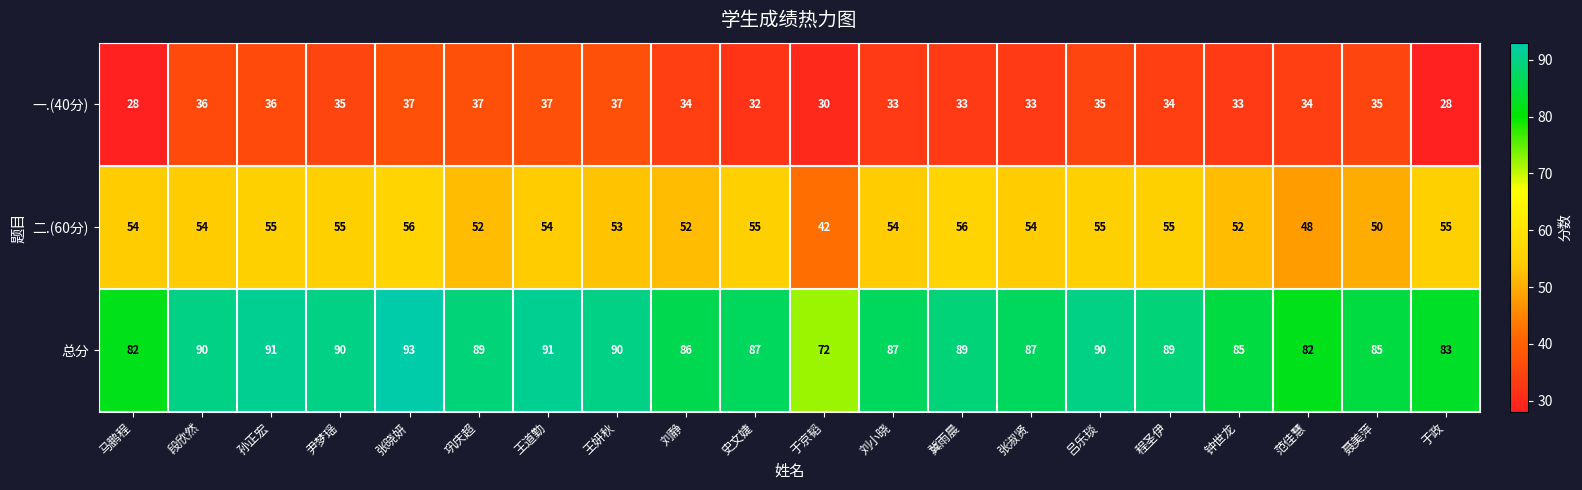

The value of 一.(40分) at 张晓妍 is 61. True or false?

False